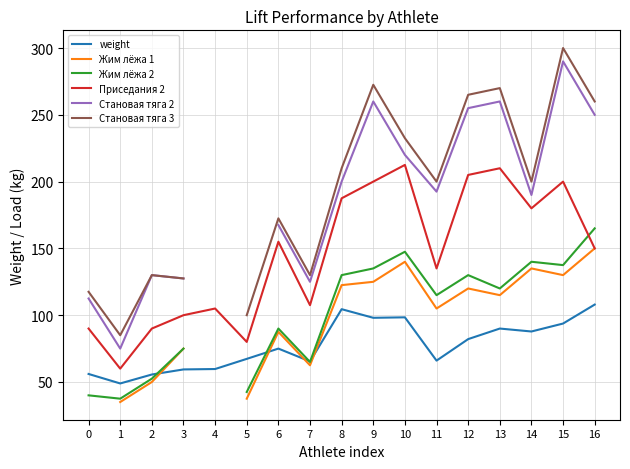

Count the Жим лёжа 1 values in the range 75 to 125.

7